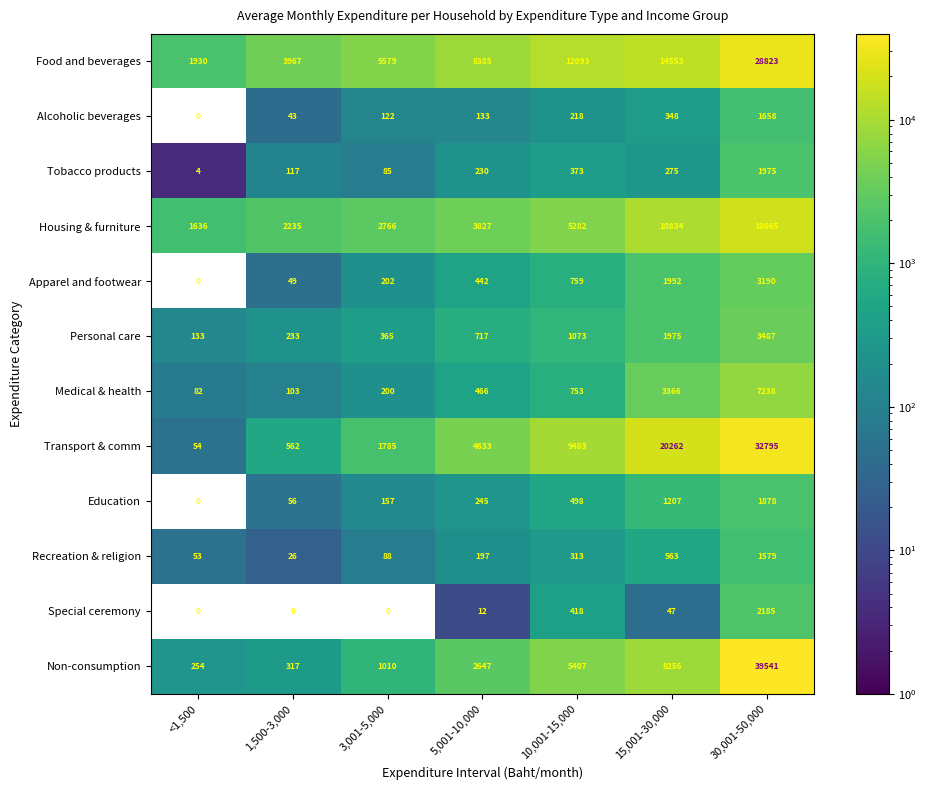

At how many categories does at least one series exceed 33165?

1